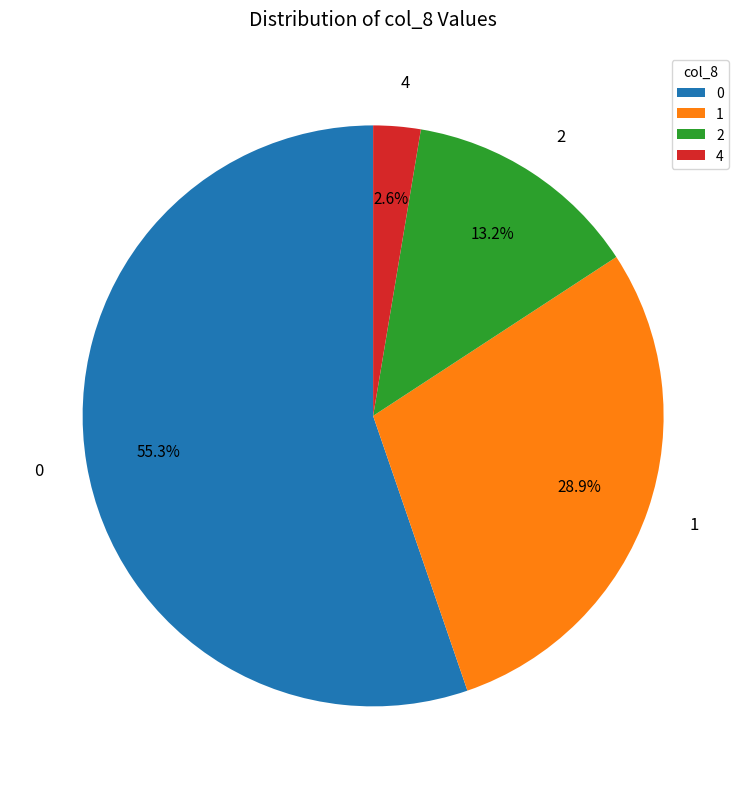

What is the total percentage of 0 and 1?

84.2%